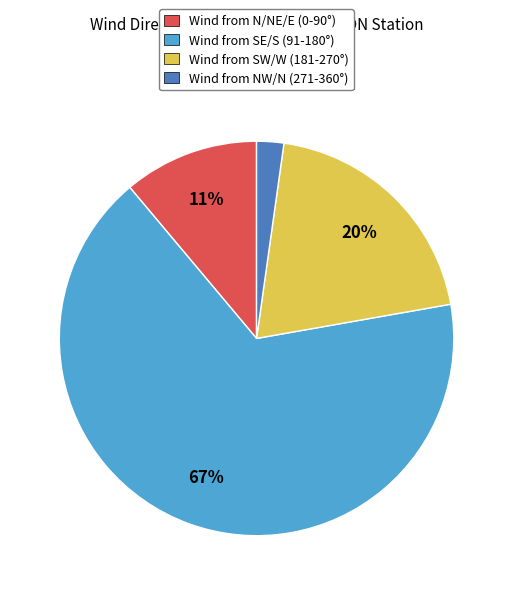

To the nearest percent, what portion does Wind from SW/W (181-270°) represent?

20%